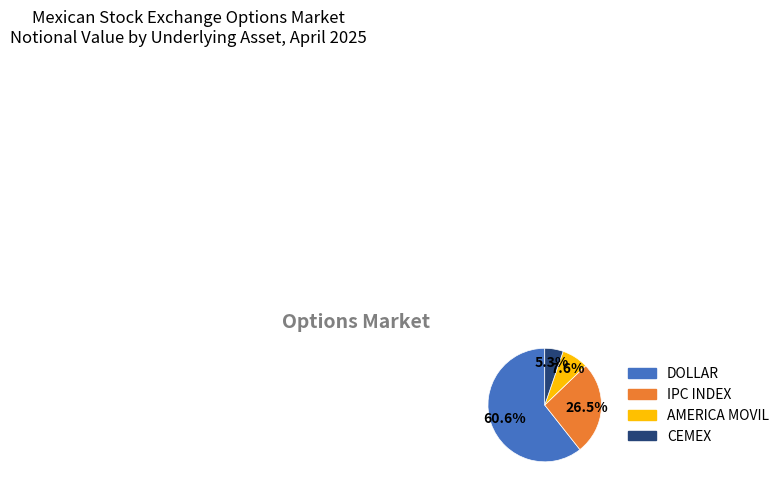

Is there any slice that represents more than half of the pie?

Yes